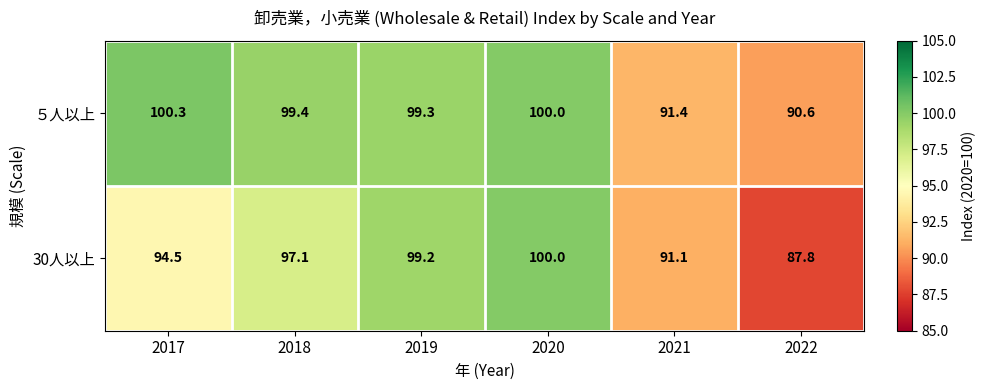

Reading right to left, transcribe all the data shown in this chart.

５人以上: 2022=90.6	2021=91.4	2020=100.0	2019=99.3	2018=99.4	2017=100.3
30人以上: 2022=87.8	2021=91.1	2020=100.0	2019=99.2	2018=97.1	2017=94.5